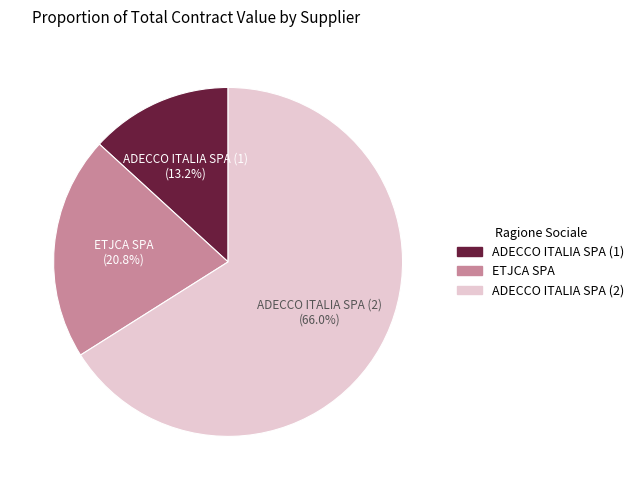

What percentage is NOT represented by ETJCA SPA?

79.2%